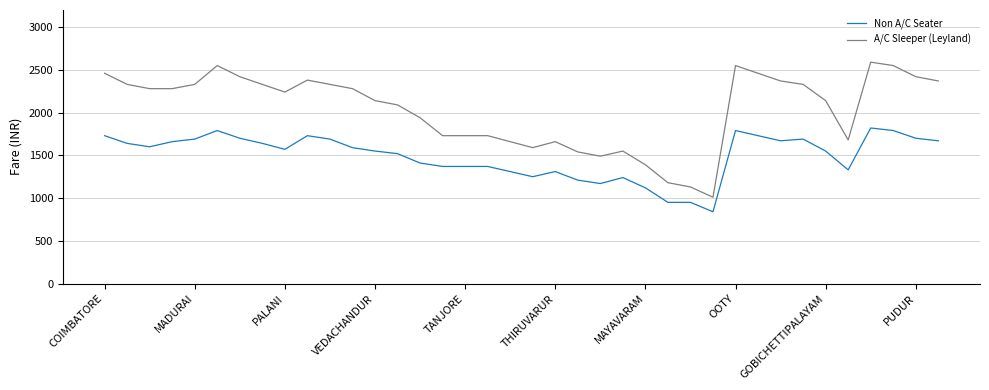

What are all the series names shown in the legend?

Non A/C Seater, A/C Sleeper (Leyland)